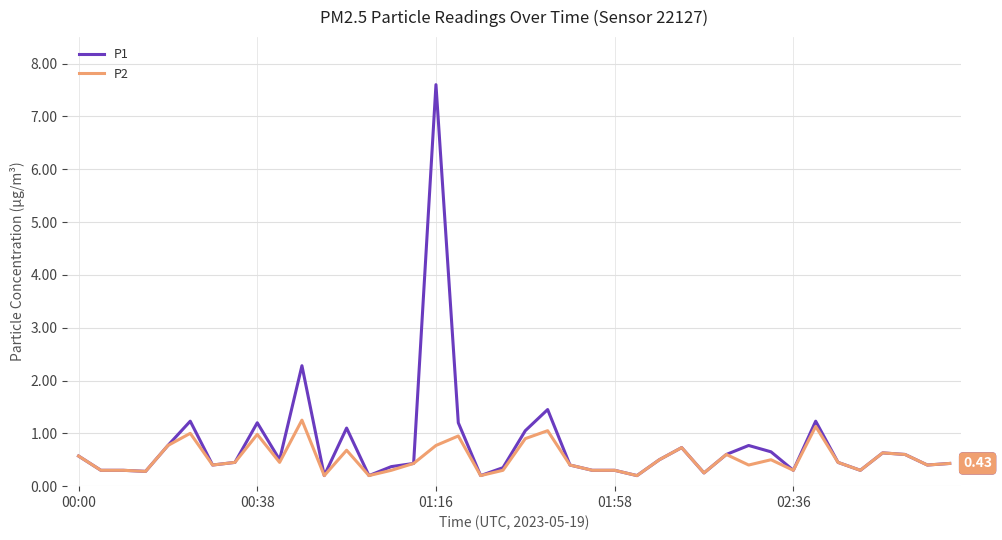

Which series has the largest range (max minus min)?

P1